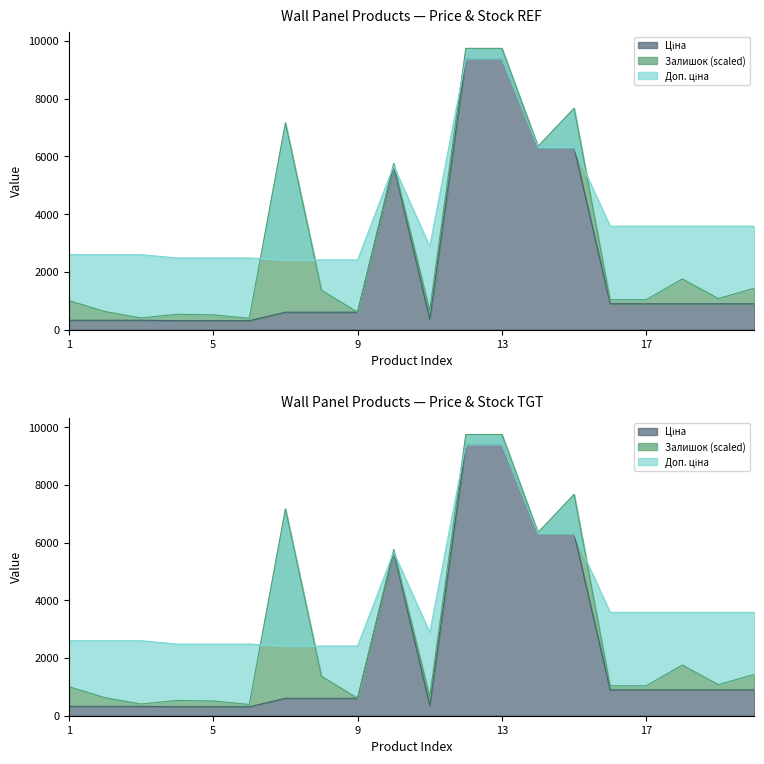

How many categories are shown in the chart?

20